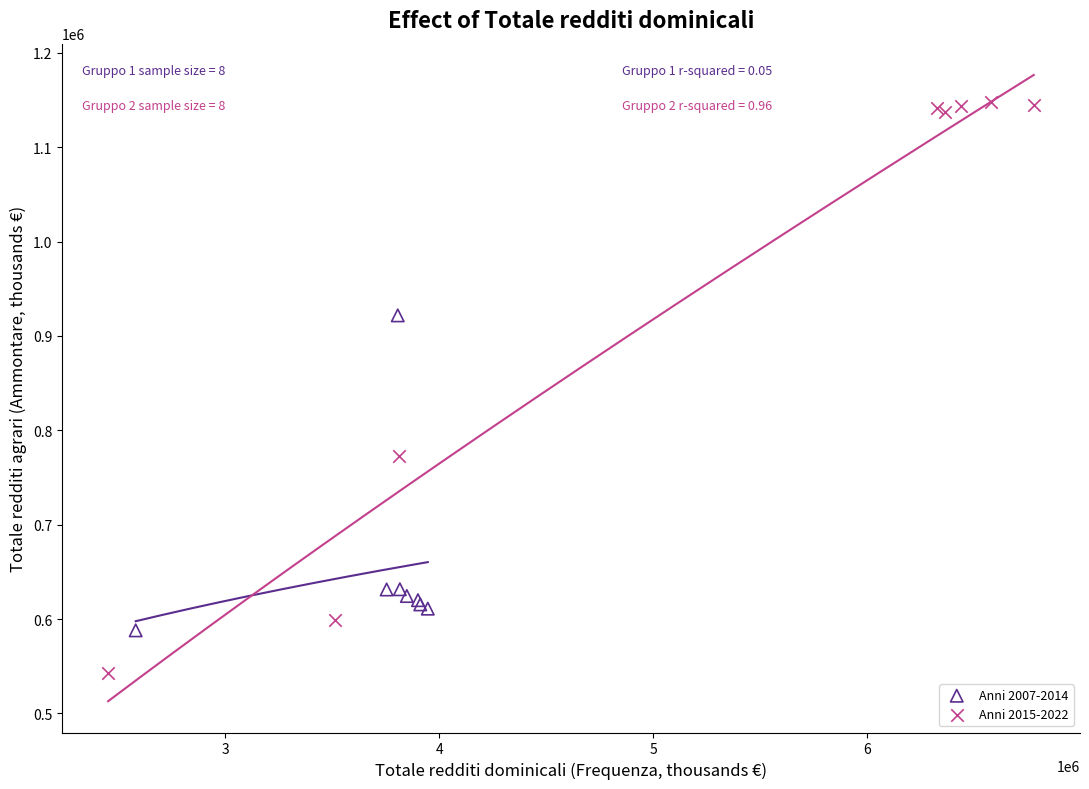

What are all the series names shown in the legend?

Anni 2007-2014, Anni 2015-2022